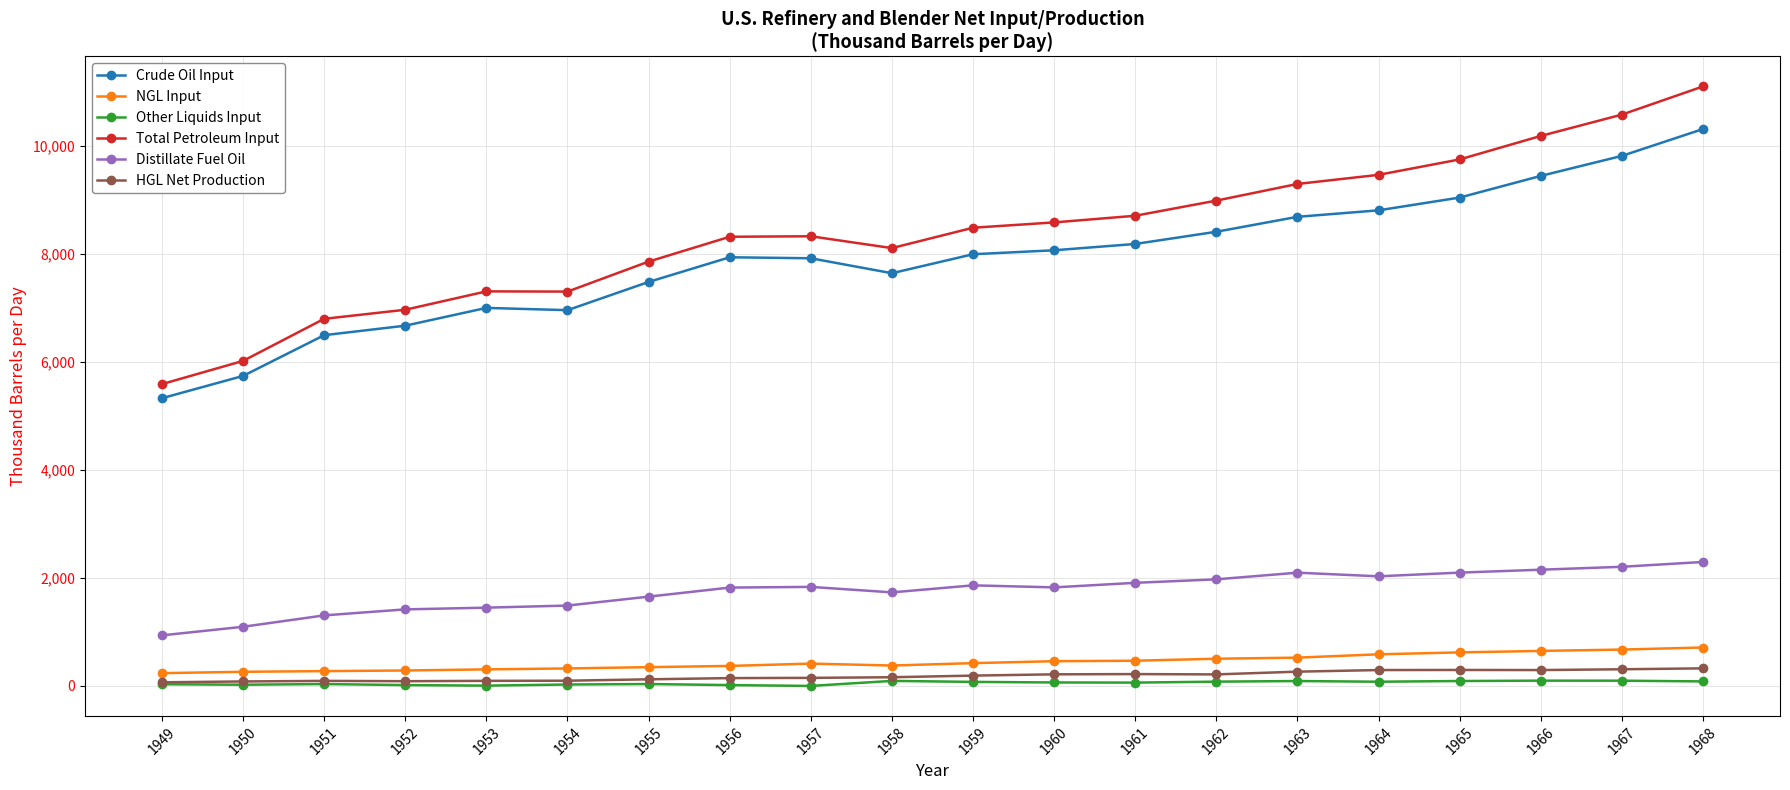

True or false: HGL Net Production and Distillate Fuel Oil intersect in this chart.

False